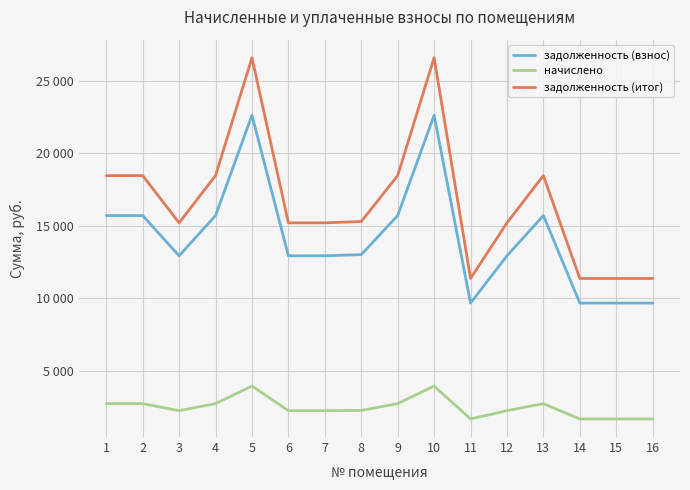

Is this an area chart (filled region under the line)?

No